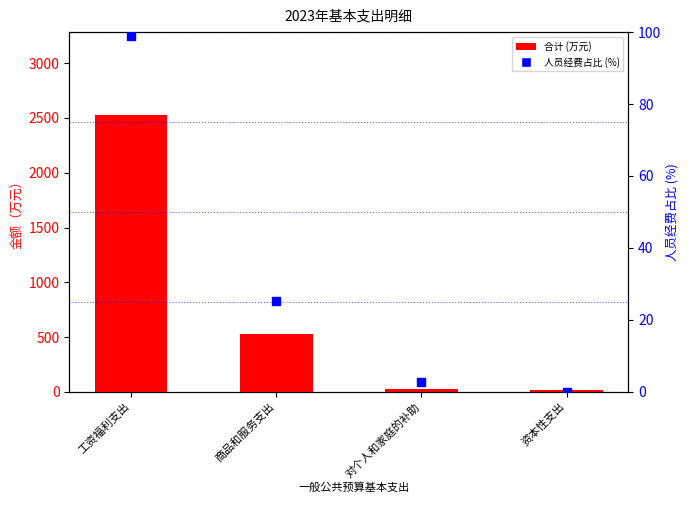

Which series contains the highest Y value?

合计 (万元)